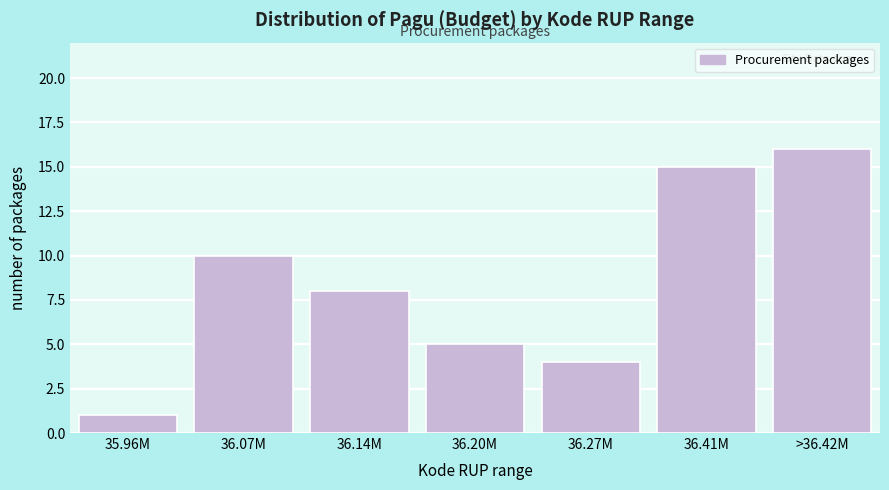

Reading right to left, what are all the values shown in this chart?

16	15	4	5	8	10	1